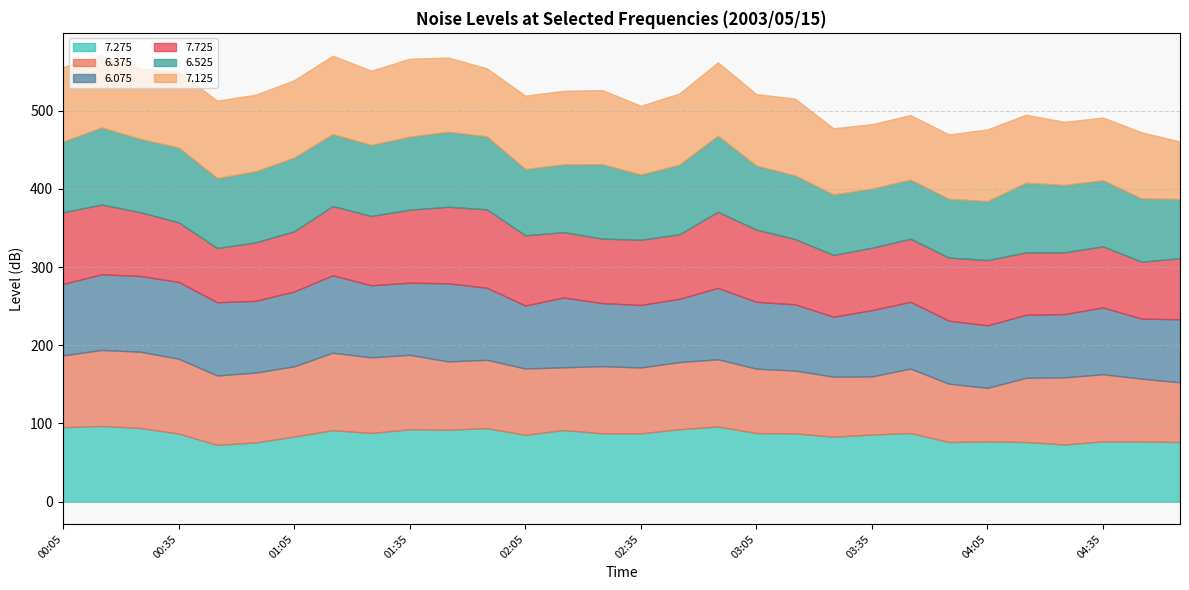

Is it true that   6.375 equals 80.3 at 02:15?

True